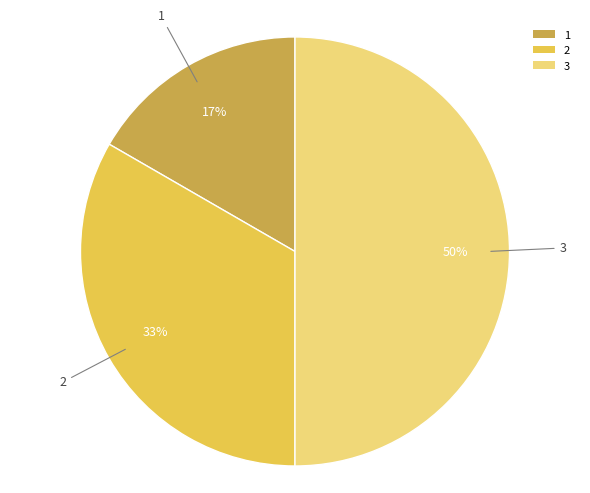

Is 2 the majority of the pie?

No